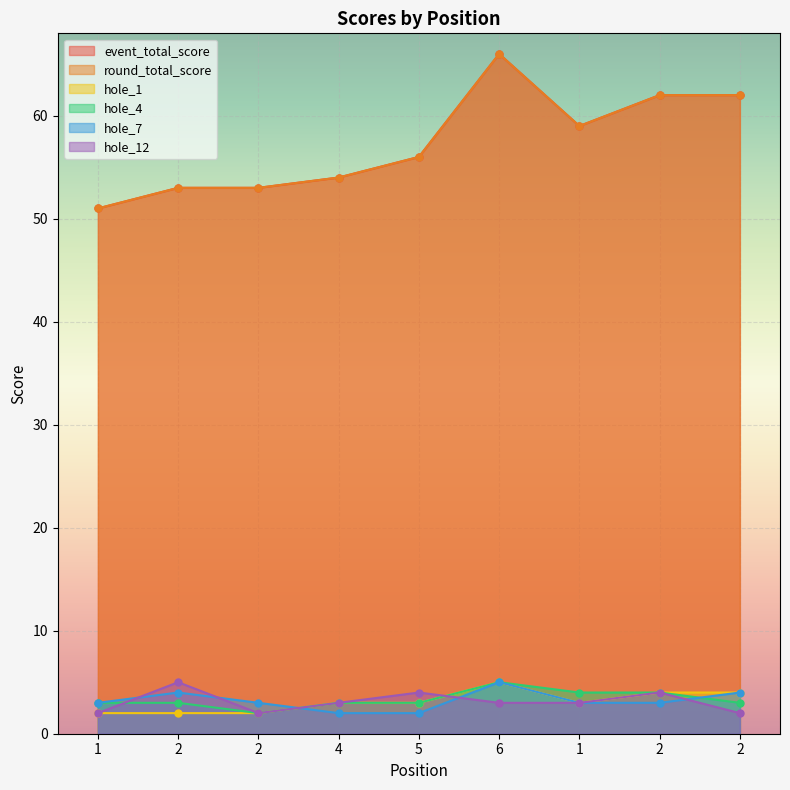

How many values in the hole_7 series exceed 3?

3